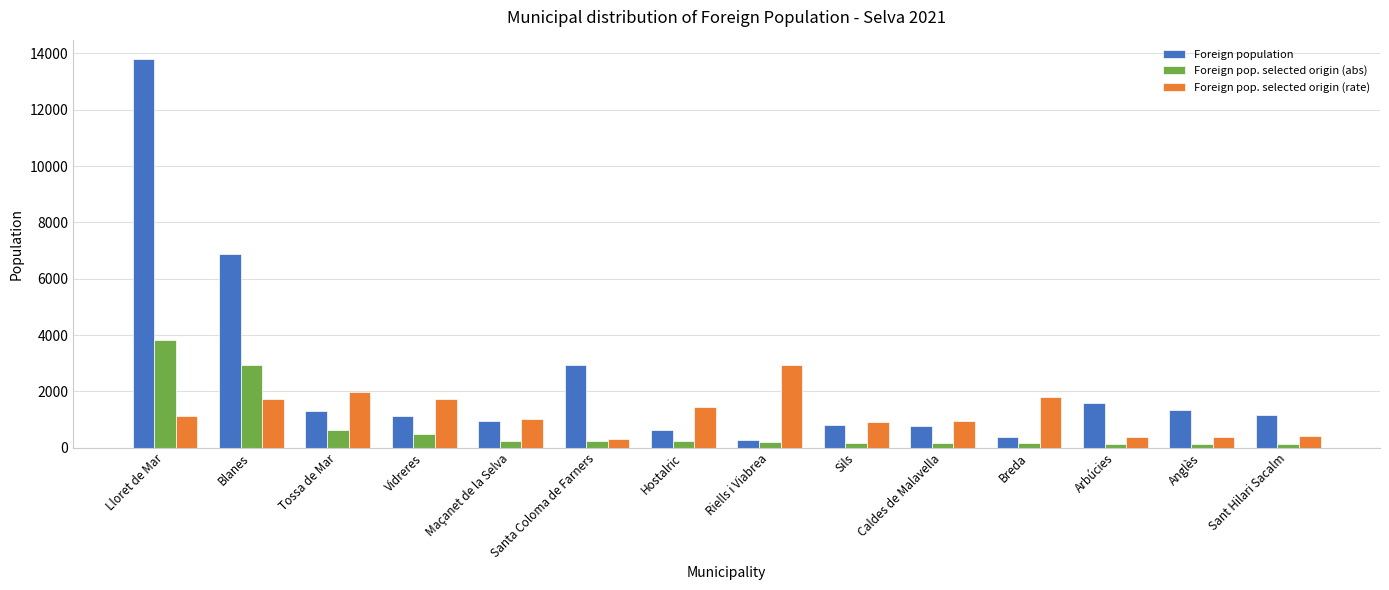

What value does the Foreign population series have at Tossa de Mar, to the nearest 50?

1300